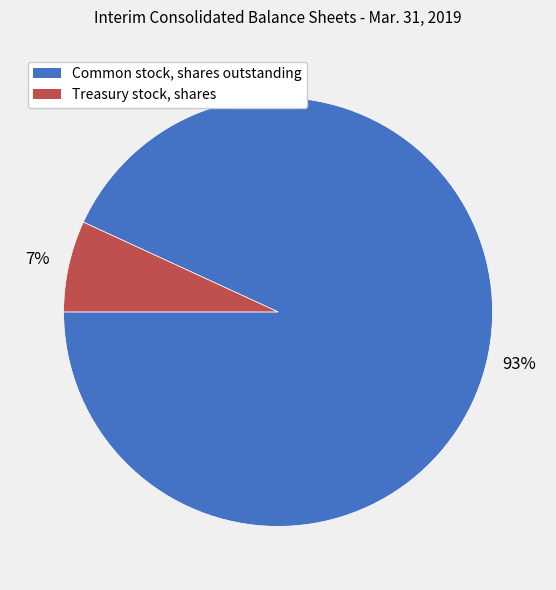

What percentage is the Treasury stock, shares slice, to the nearest percent?

7%